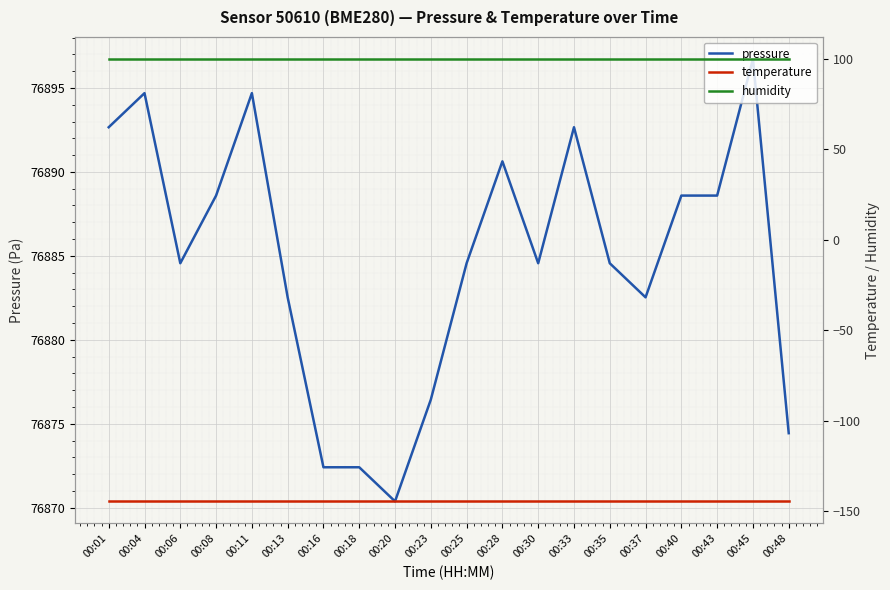

At which category is the sum across all series the highest?

00:45